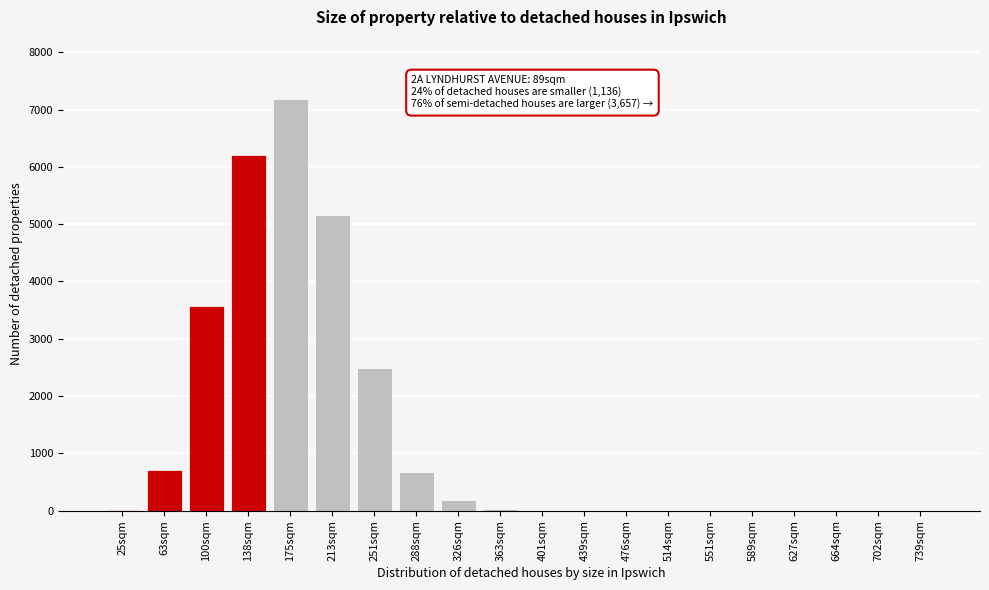

What is the maximum value shown in the chart?

7190